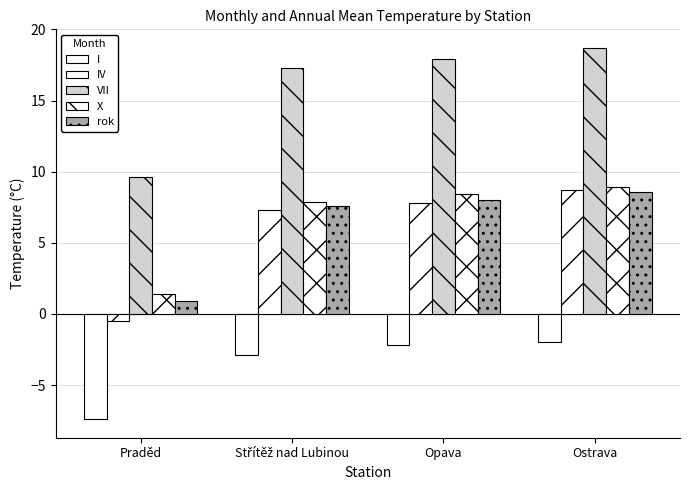

How many bars are there in total?

20